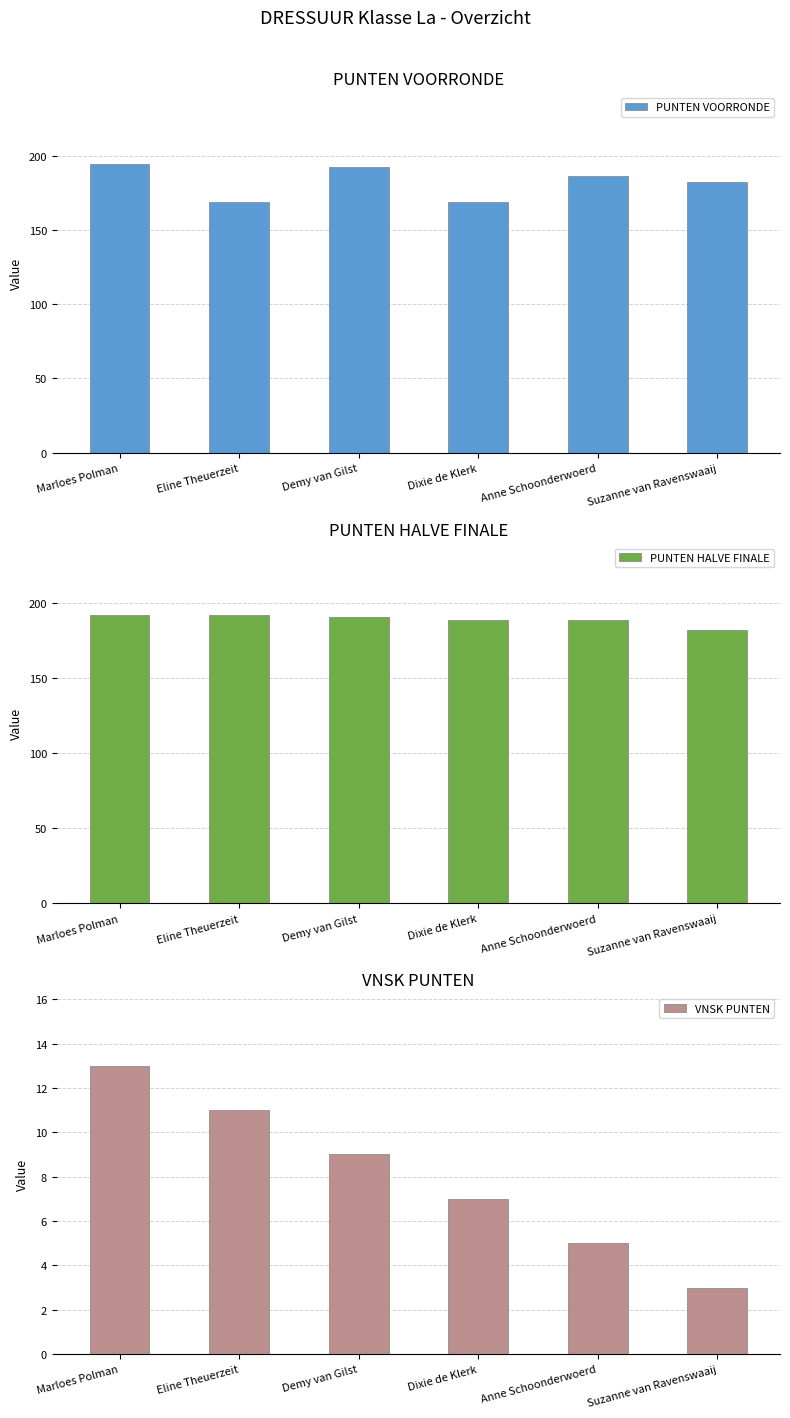

At which category is the sum across all series the highest?

Marloes Polman